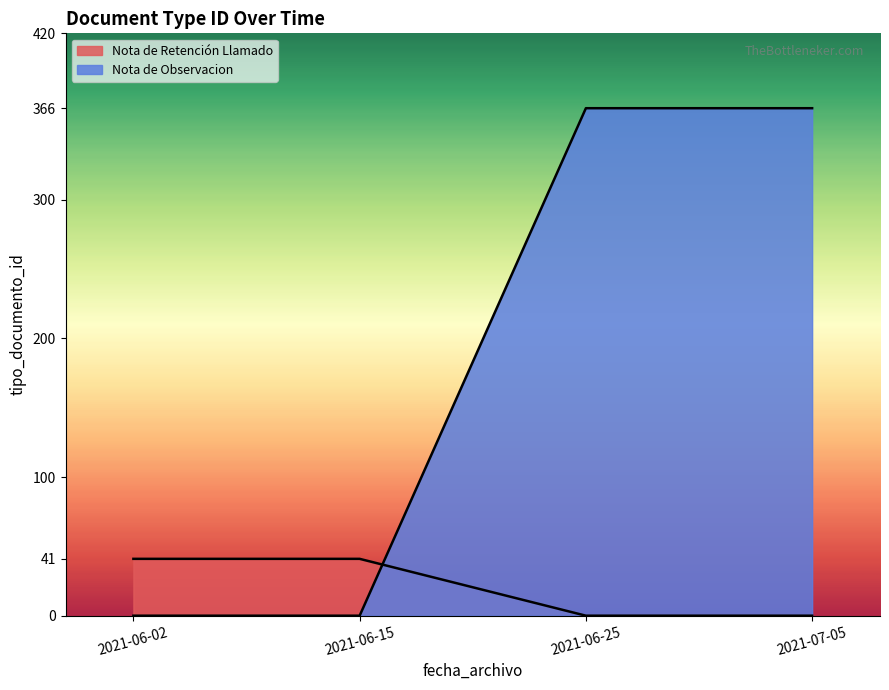

Which series has the widest spread of values?

Nota de Observacion